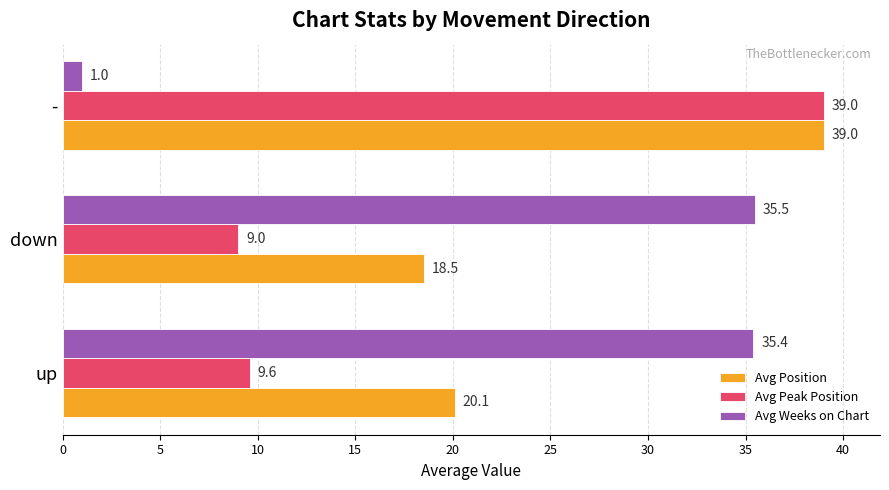

The value of Avg Position at down is 27.4. True or false?

False